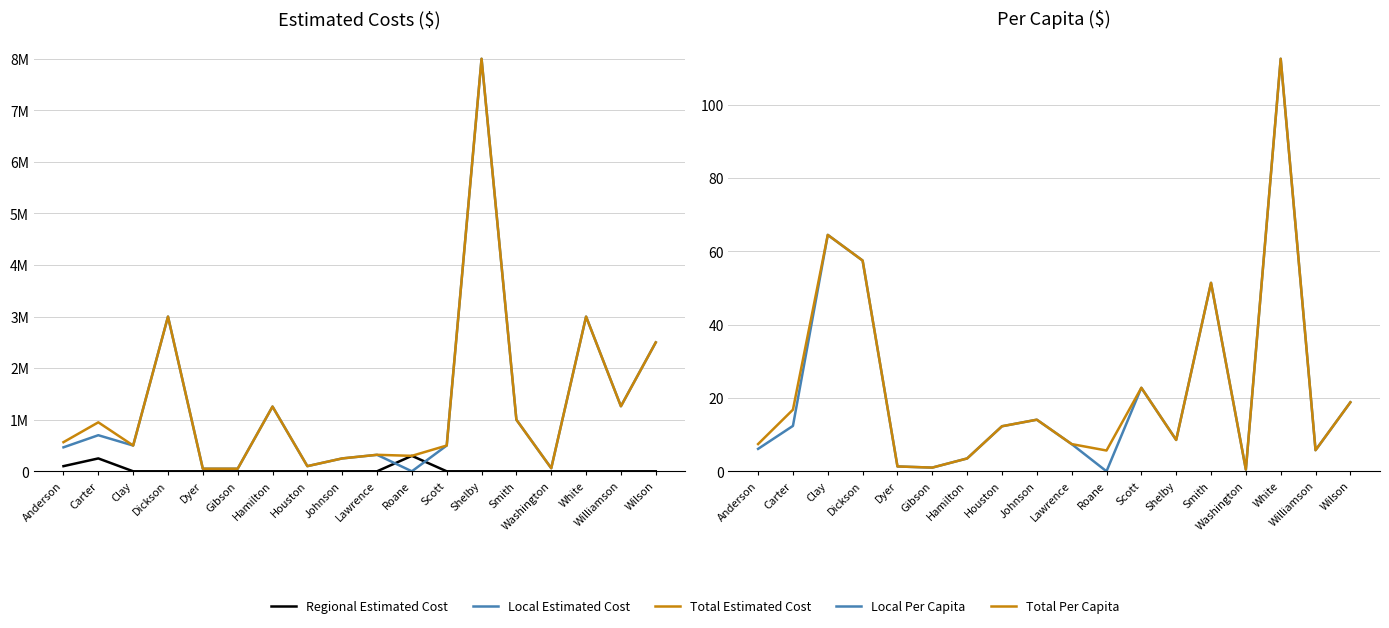

How many lines are shown in the chart?

5